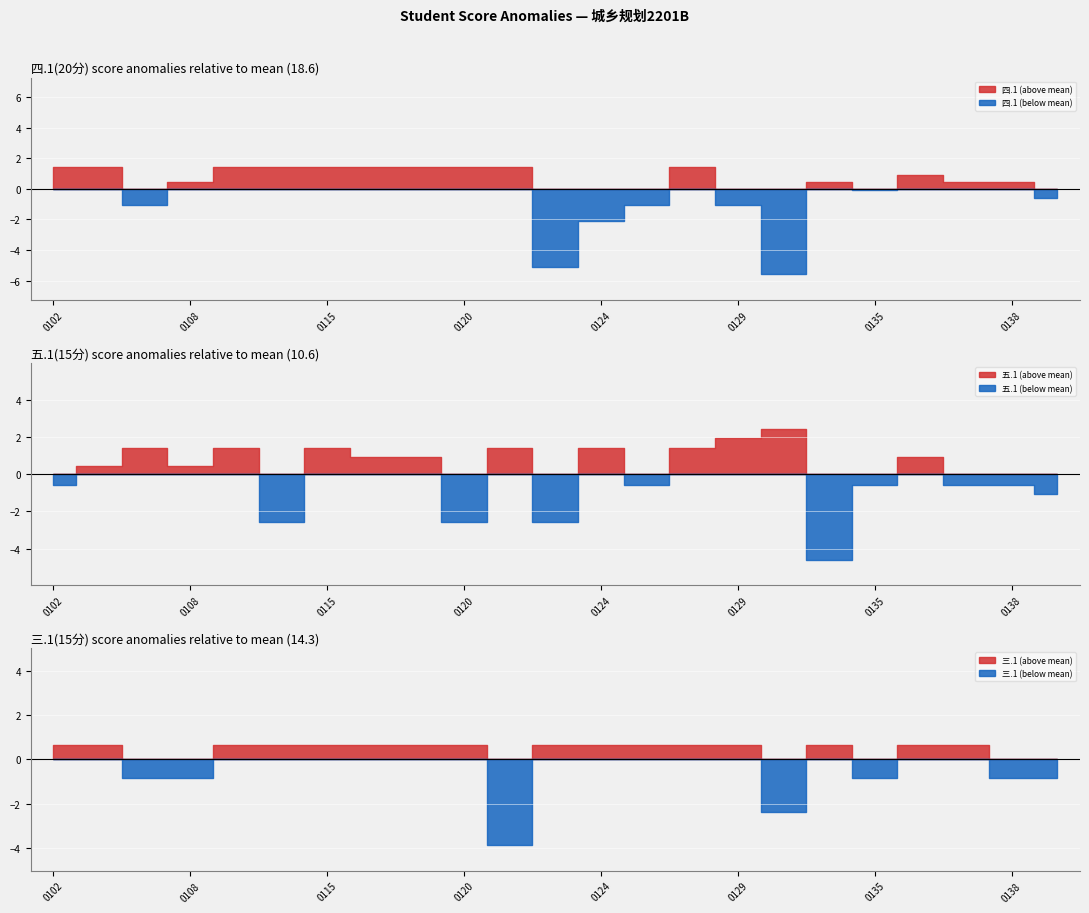

The 五.1(15分) series shows 3.2 at 2237150135. True or false?

False